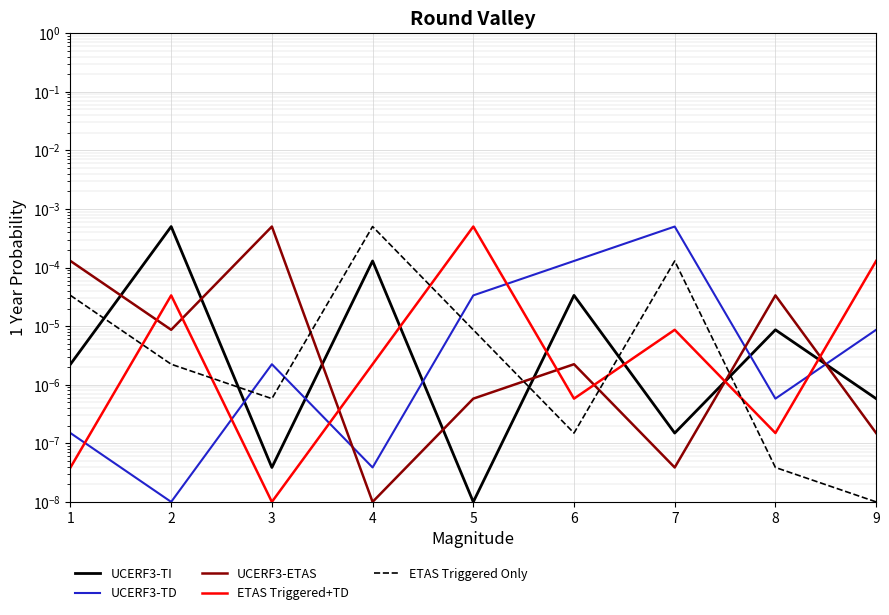

True or false: UCERF3-ETAS and ETAS Triggered Only cross at least once.

True